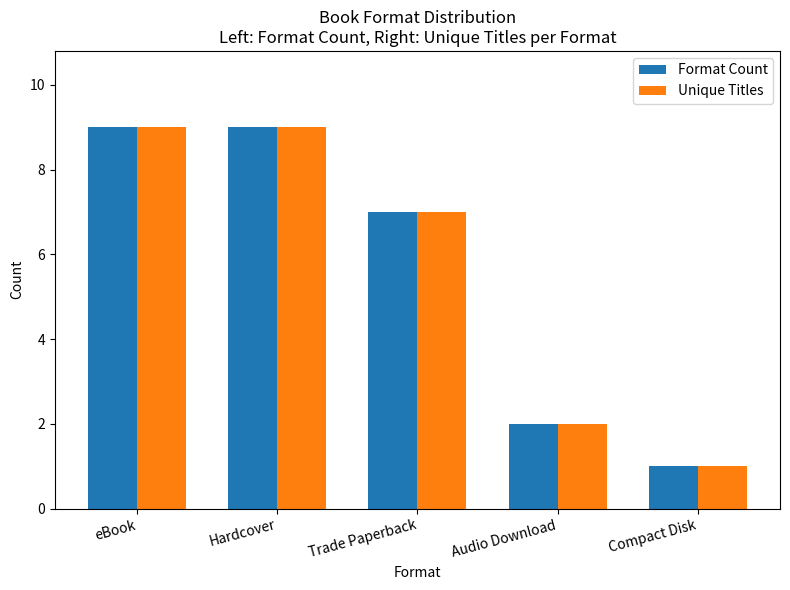

What is the maximum value shown in the chart?

9